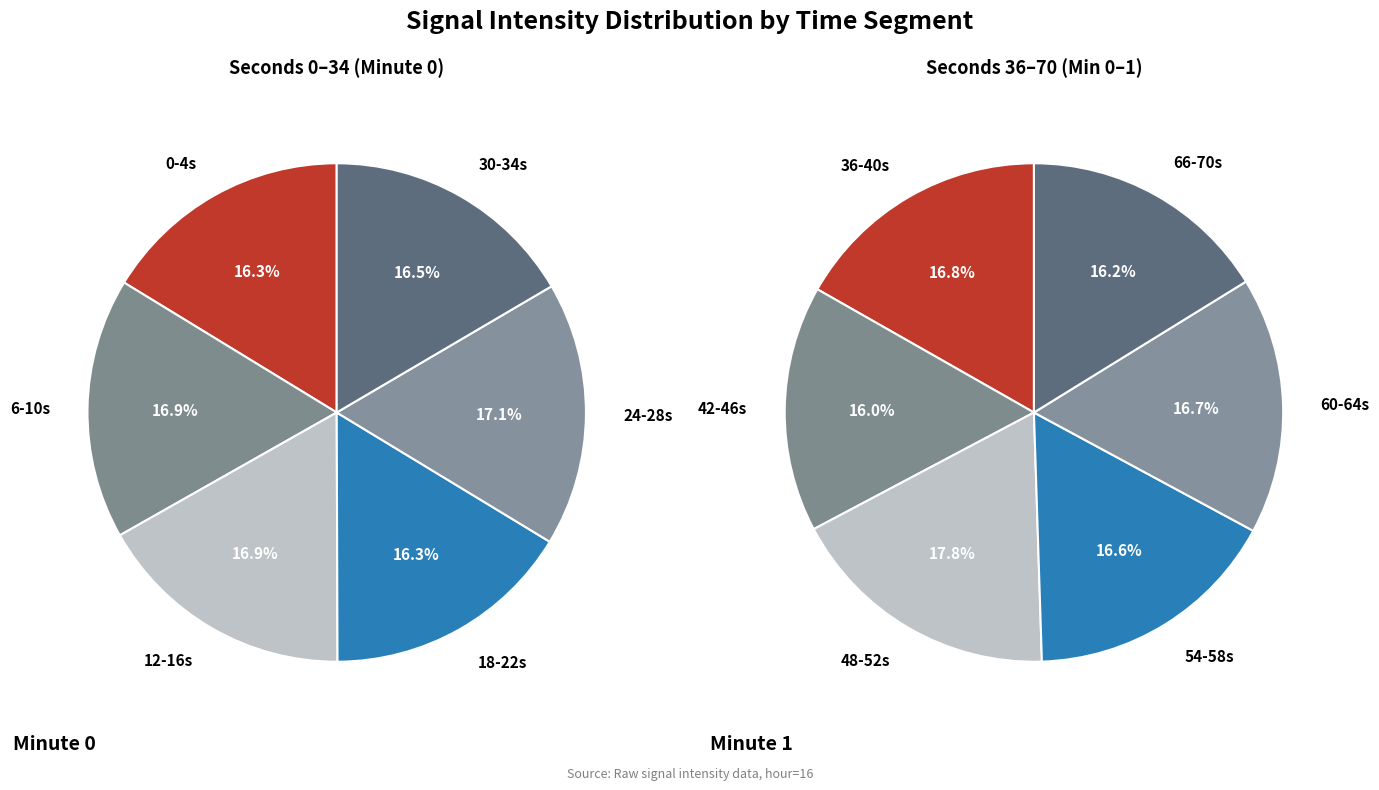

Do 22 and 6 together represent more than half of the pie?

No